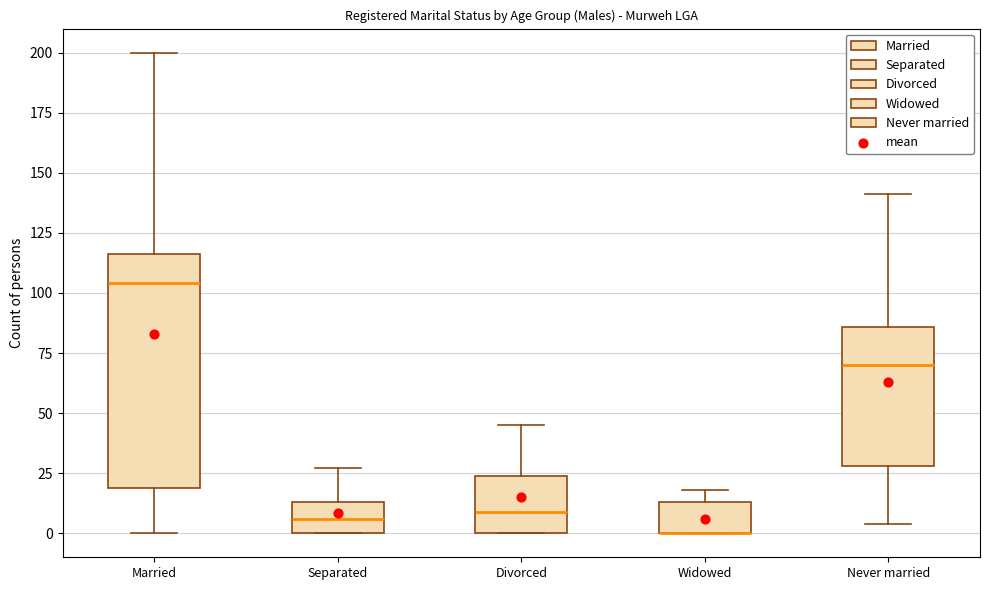

Reading left to right, read every box against the y-axis: the position of its median line, the range the box covers, and the ends of its whiskers. The values are not printed on the chart, so give them approximately, as read against the axis.

Married: median 105, box 20 to 115, whiskers 0 to 200
Separated: median 5, box 0 to 15, whiskers 0 to 25
Divorced: median 10, box 0 to 25, whiskers 0 to 45
Widowed: median 0 (drawn on the box's lower edge), box 0 to 15, whiskers 0 to 20
Never married: median 70, box 30 to 85, whiskers 5 to 140